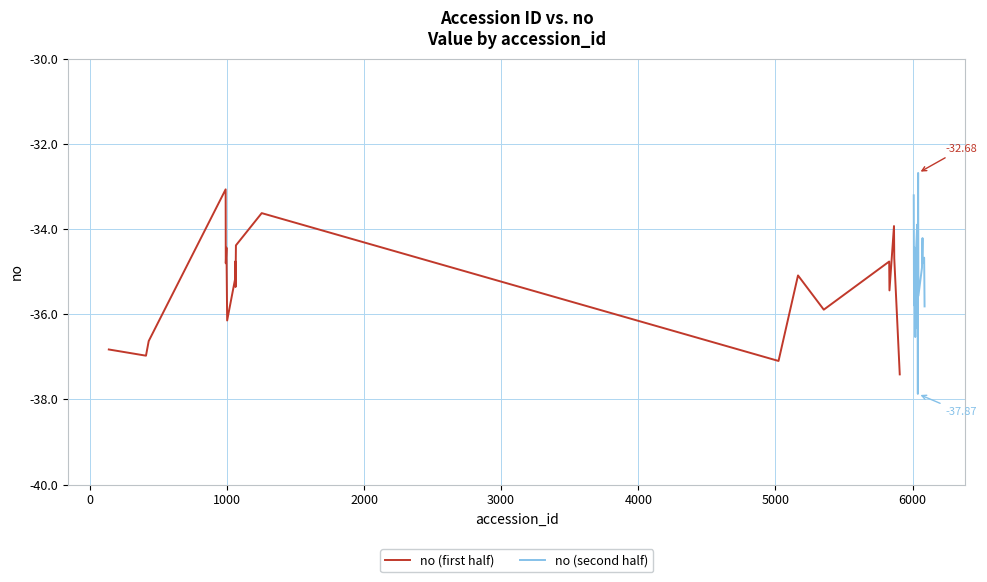

What is the lowest value of the no (first half) series?

-37.4